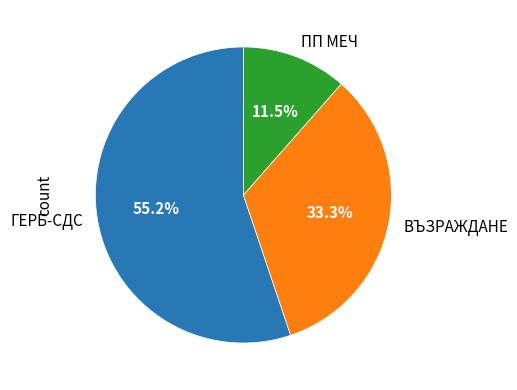

Between ГЕРБ-СДС and ПП МЕЧ, which is larger?

ГЕРБ-СДС